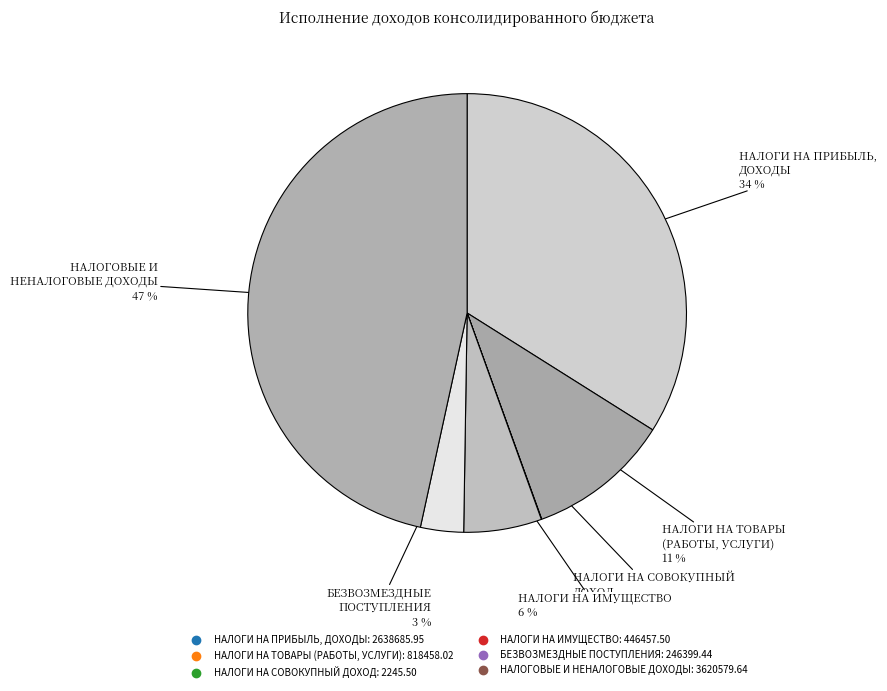

Rank the categories by value from highest to lowest.

НАЛОГОВЫЕ И НЕНАЛОГОВЫЕ ДОХОДЫ, НАЛОГИ НА ПРИБЫЛЬ, ДОХОДЫ, НАЛОГИ НА ТОВАРЫ (РАБОТЫ, УСЛУГИ), НАЛОГИ НА ИМУЩЕСТВО, БЕЗВОЗМЕЗДНЫЕ ПОСТУПЛЕНИЯ, НАЛОГИ НА СОВОКУПНЫЙ ДОХОД